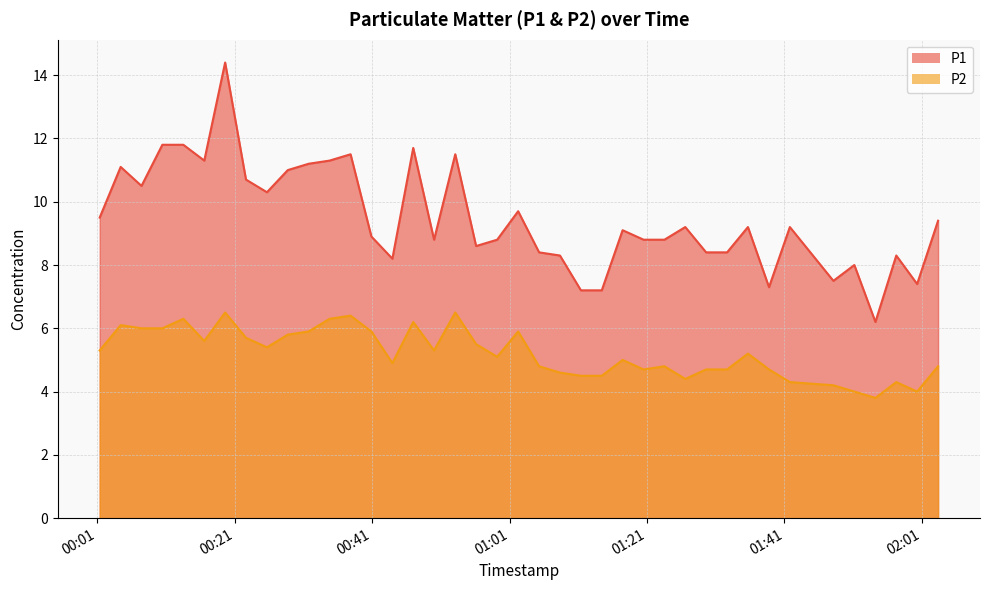

What is the maximum value shown in the chart?

14.4